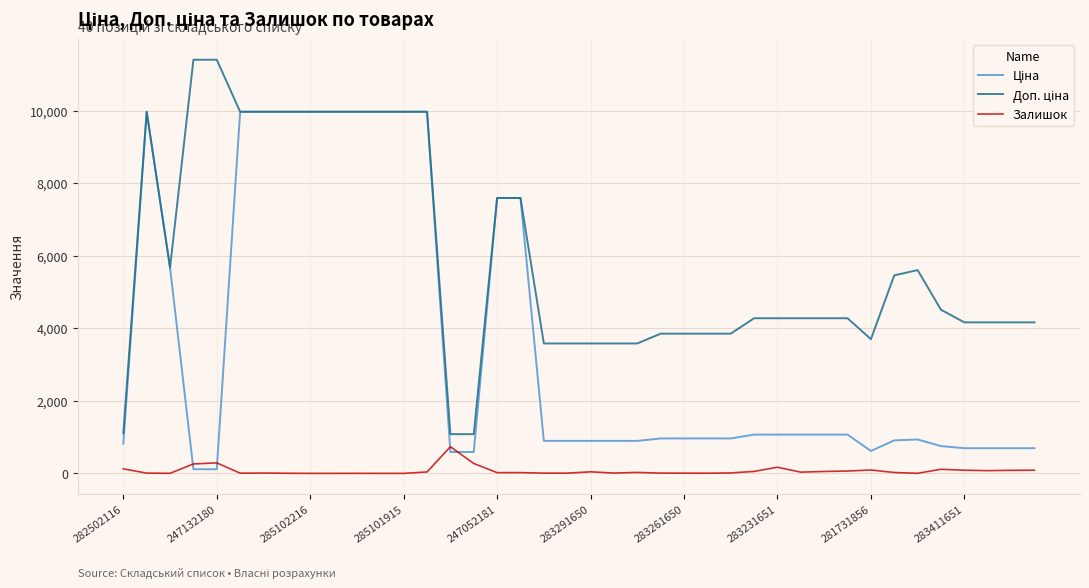

What is the maximum value shown in the chart?

11410.0